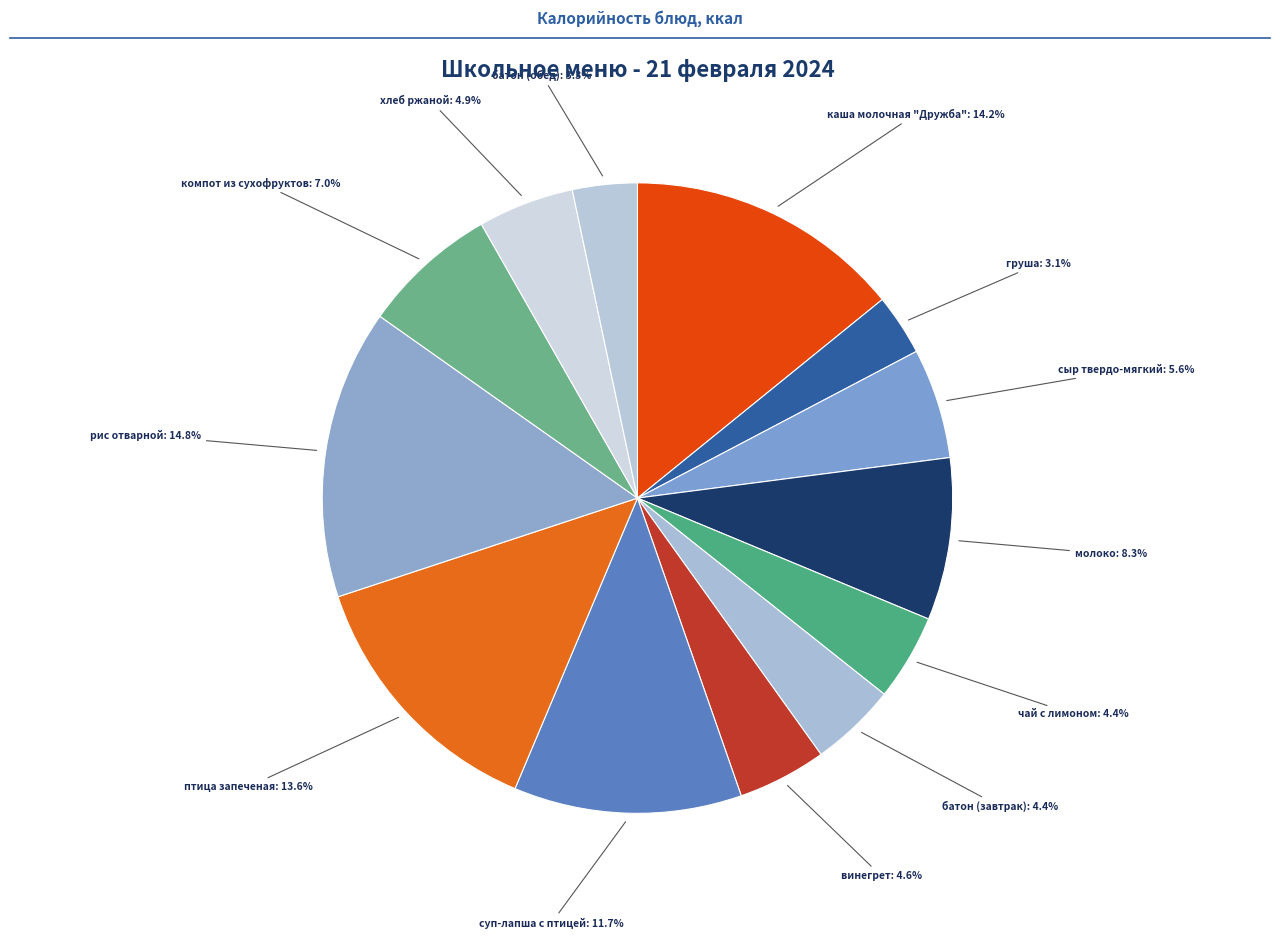

How many segments does this pie chart have?

13